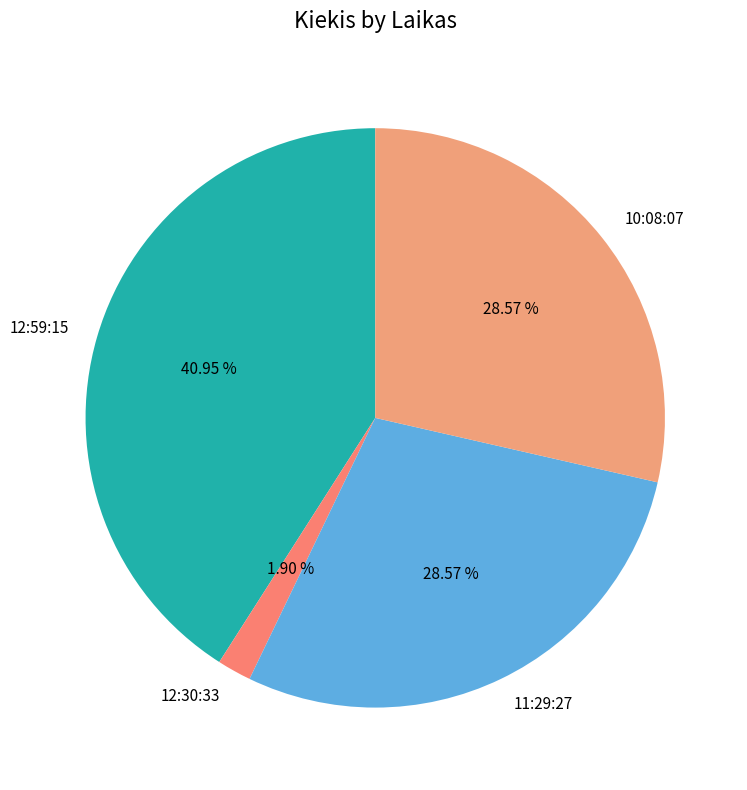

What is the ratio of the value at 10:08:07 to the value at 11:29:27?

1.0